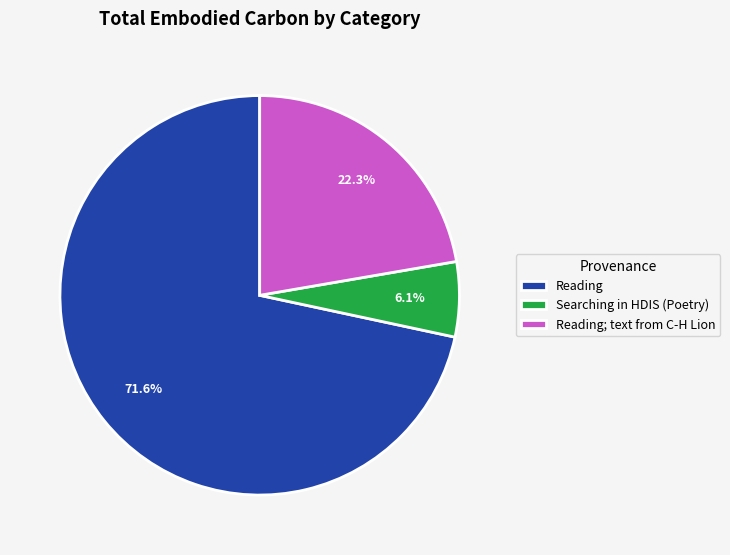

What is the total percentage of Reading; text from C-H Lion and Reading?

93.9%